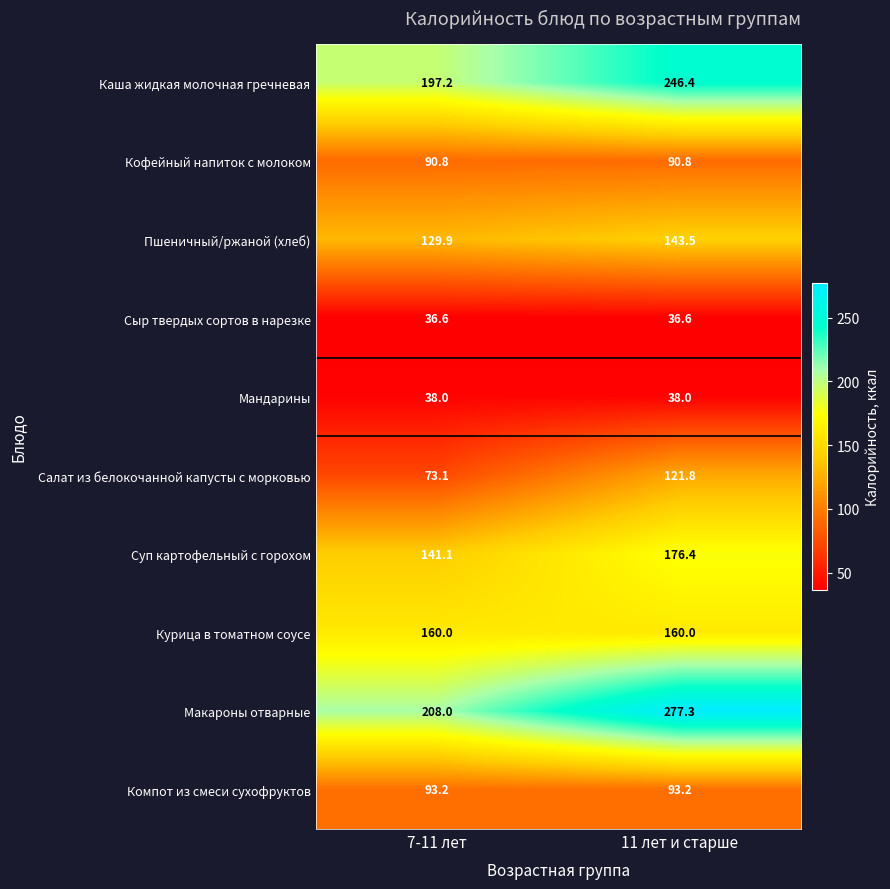

Which category has the lowest value in the Макароны отварные series?

7-11 лет